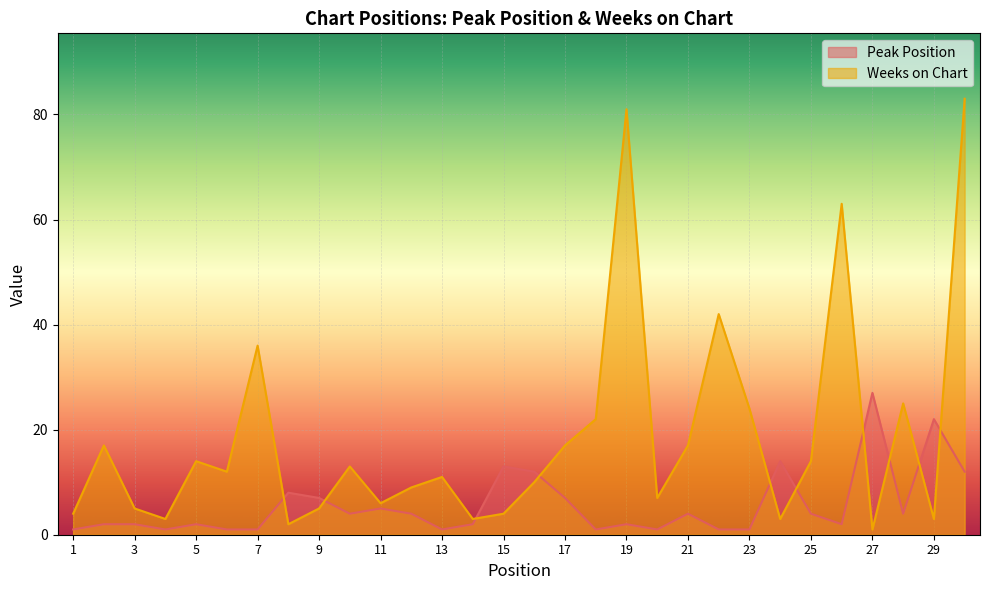

True or false: Peak Position has a value of 8 at 8.

True